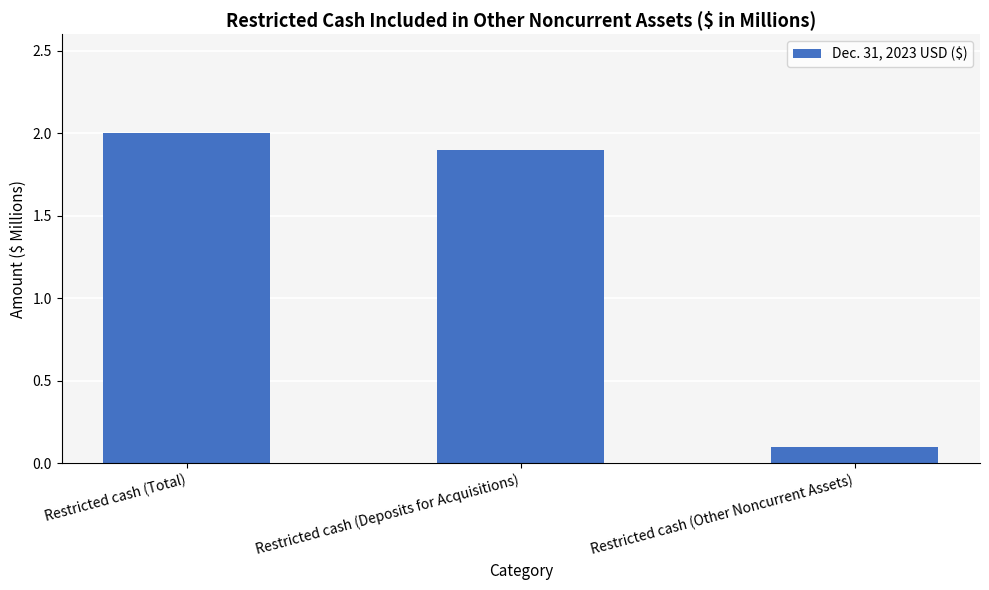

Which has a higher value, Restricted cash (Other Noncurrent Assets) or Restricted cash (Deposits for Acquisitions)?

Restricted cash (Deposits for Acquisitions)